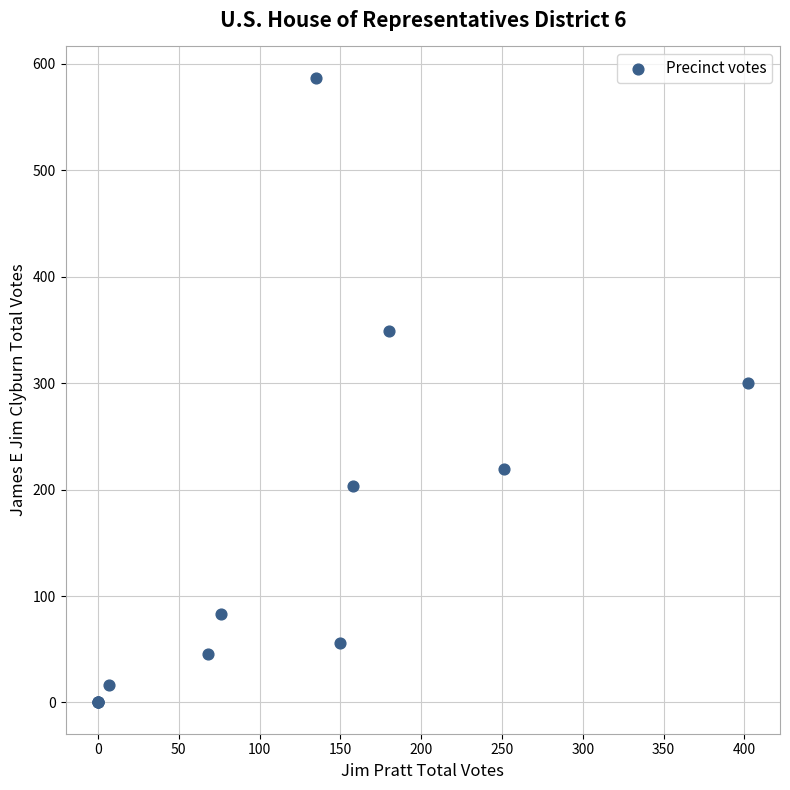

What Y value in the scatter plot is closest to 293?

300